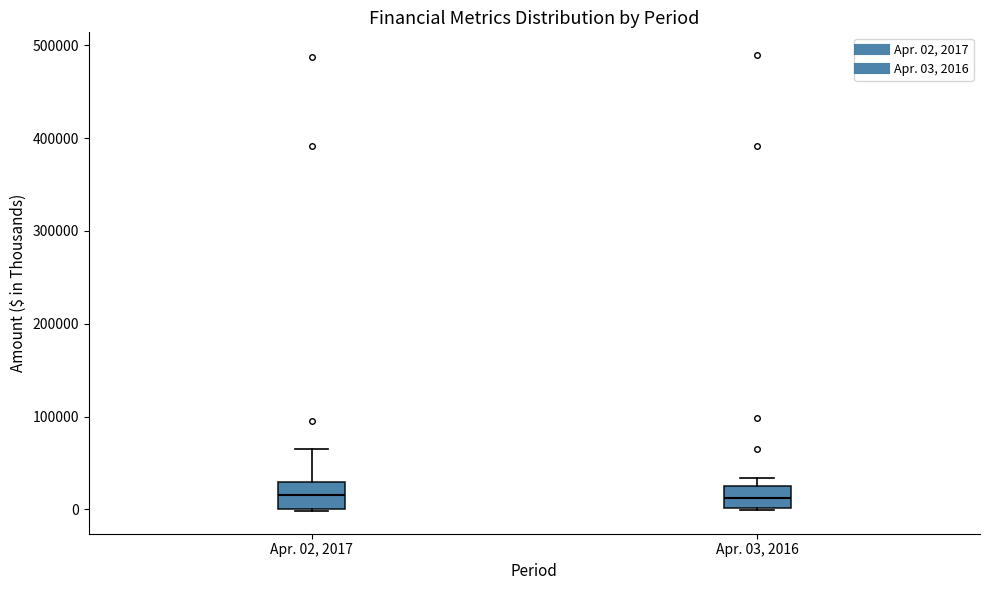

Reading left to right, read every box against the y-axis: the position of its median line, the range the box covers, and the ends of its whiskers. The values are not printed on the chart, so give them approximately, as read against the axis.

Apr. 02, 2017: median 20000, box 0 to 30000, whiskers 0 to 60000
Apr. 03, 2016: median 10000, box 0 to 20000, whiskers 0 to 30000